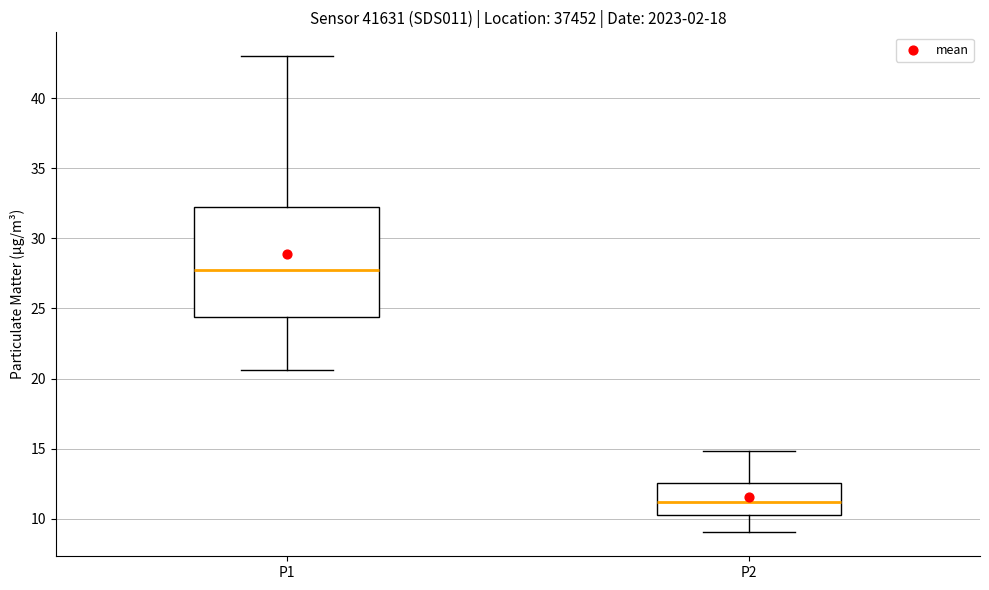

Where does the median line of the box for P1 sit on the y-axis? The values are not printed on the chart, so give them approximately, as read against the axis.

27.5